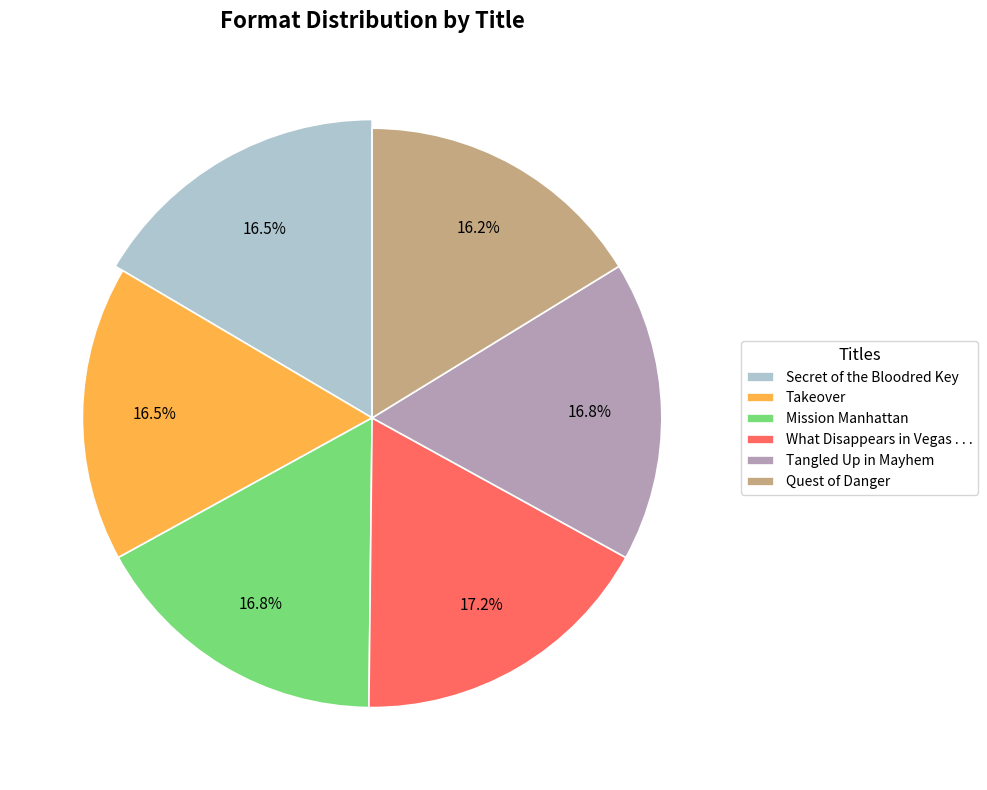

True or false: Secret of the Bloodred Key accounts for 25% of the total.

False